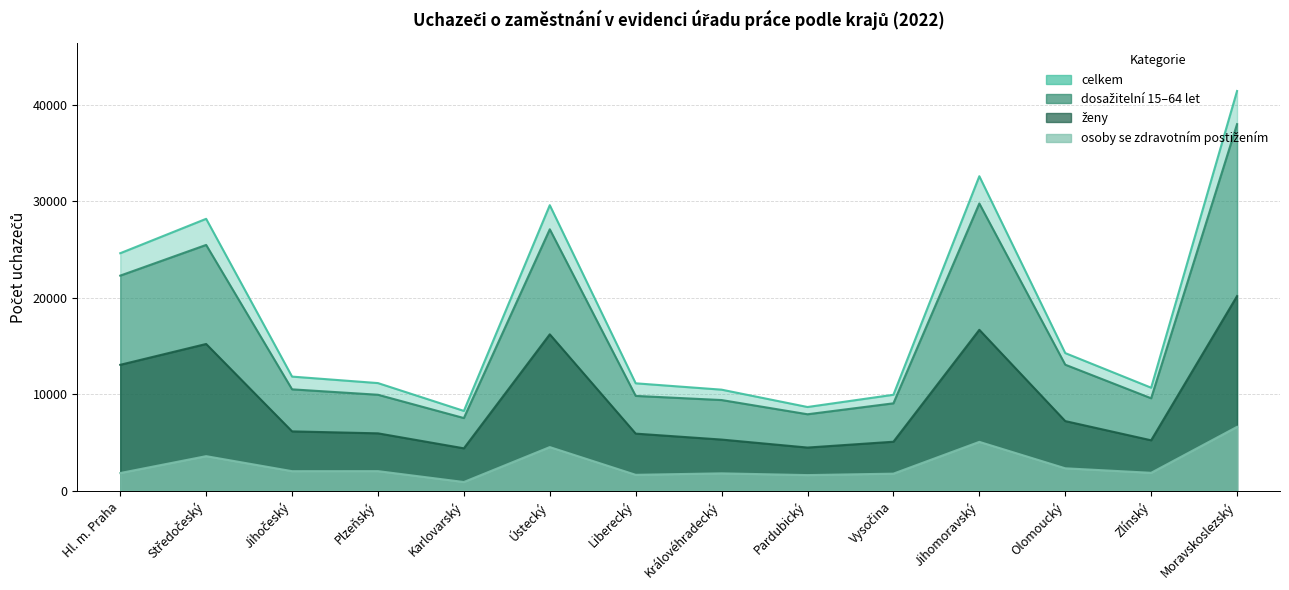

Reading left to right, list all the values displayed in this chart.

celkem: 24612	28174	11836	11164	8282	29586	11141	10483	8687	9955	32586	14271	10686	41410
dosažitelní 15–64 let: 22292	25471	10516	9956	7543	27091	9837	9408	7936	9069	29764	13069	9592	37977
ženy: 13057	15214	6163	5961	4409	16213	5931	5315	4488	5092	16681	7229	5240	20173
osoby se zdravotním postižením: 1850	3597	2043	2047	920	4536	1665	1817	1636	1786	5077	2340	1873	6631